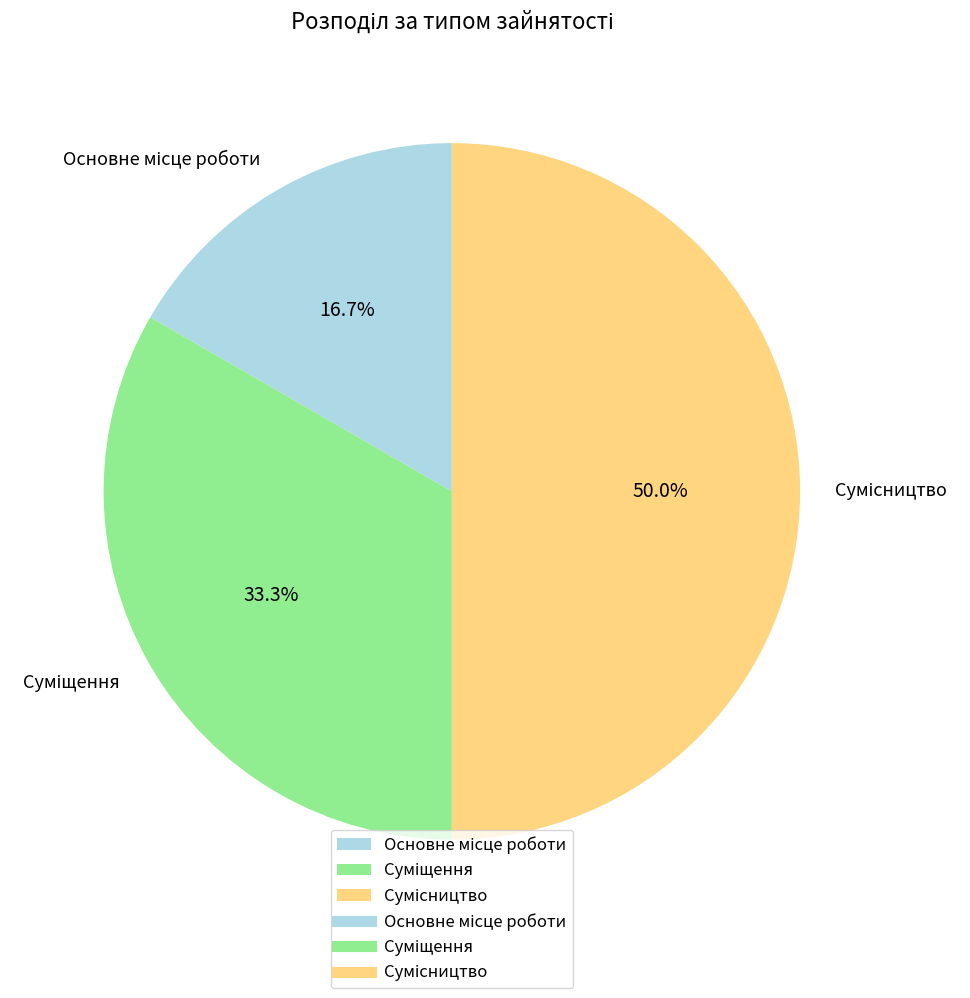

What is the total percentage of Основне місце роботи and Сумісництво?

66.7%